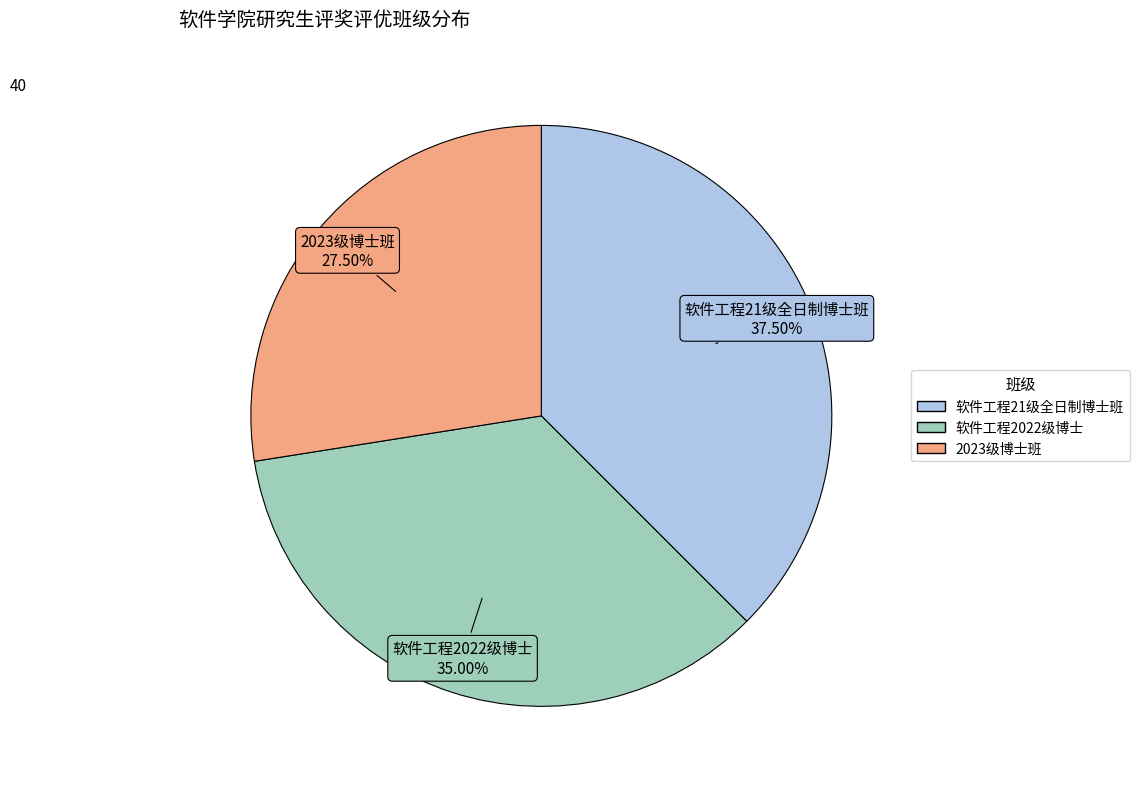

Does 2023级博士班 account for over 50% of the chart?

No